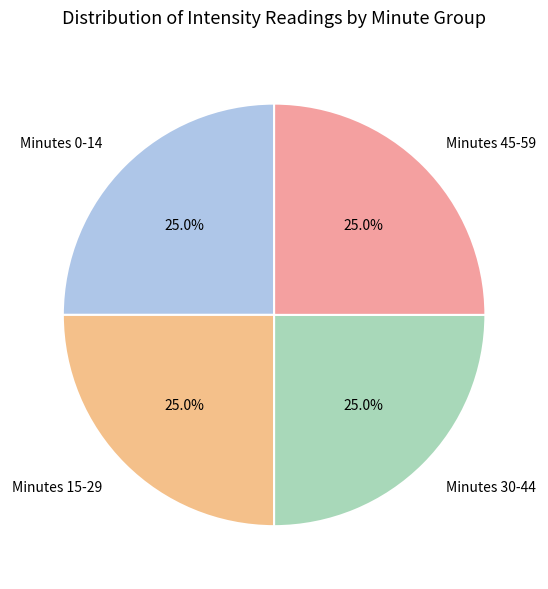

To the nearest percent, what is the difference between the largest and smallest slice percentages?

0%